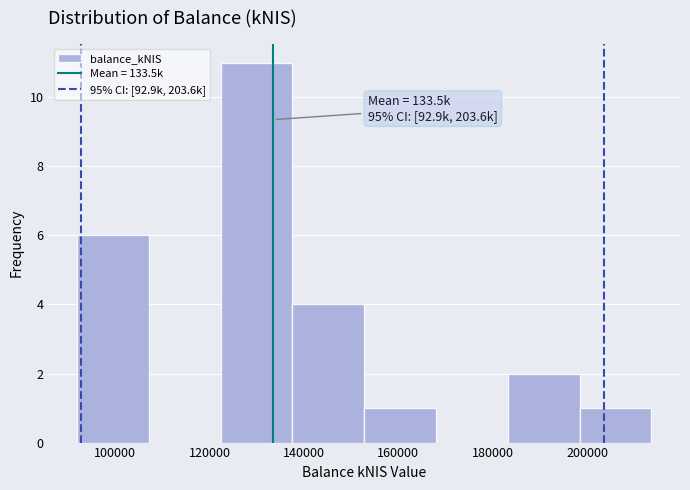

Over which range of the x-axis is the bar tallest?

122000 to 138000